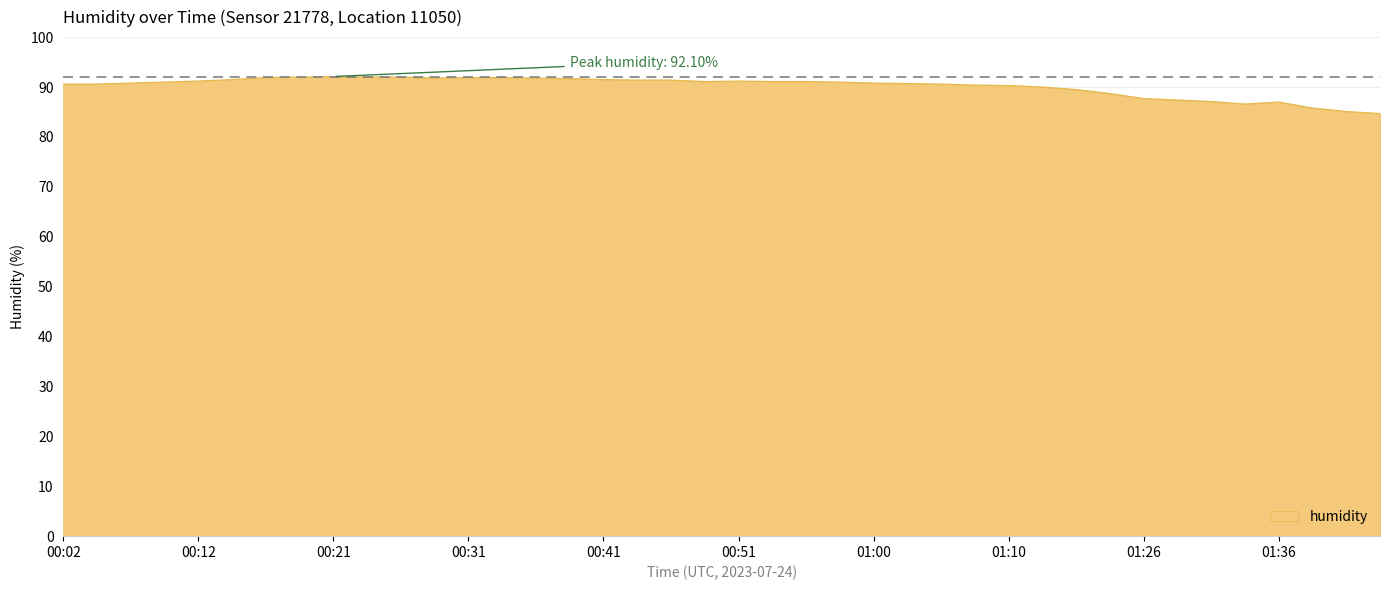

What is the maximum value shown in the chart?

92.1